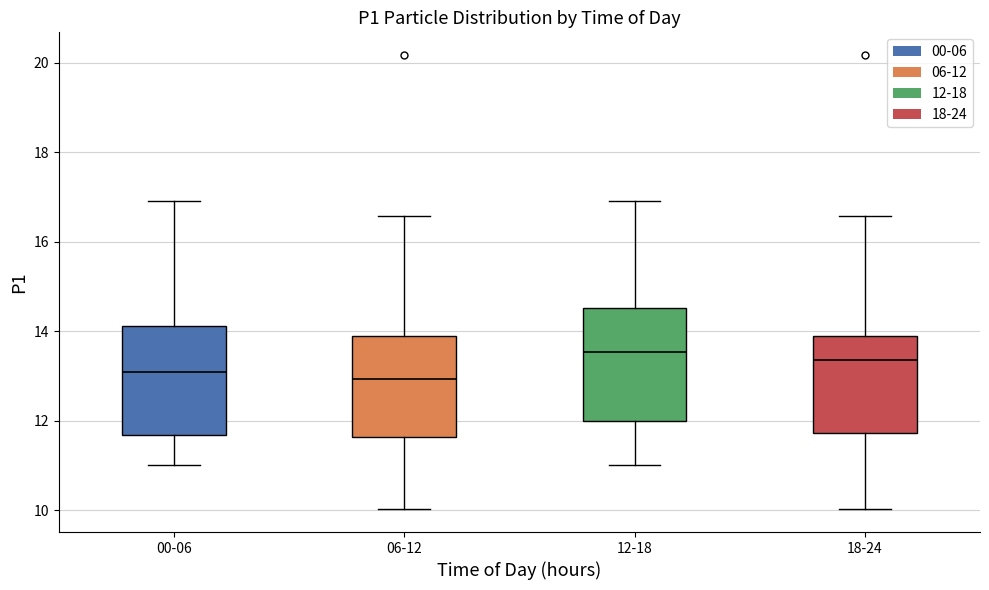

Where does the median line of the box for 00-06 sit on the y-axis? The values are not printed on the chart, so give them approximately, as read against the axis.

13.0